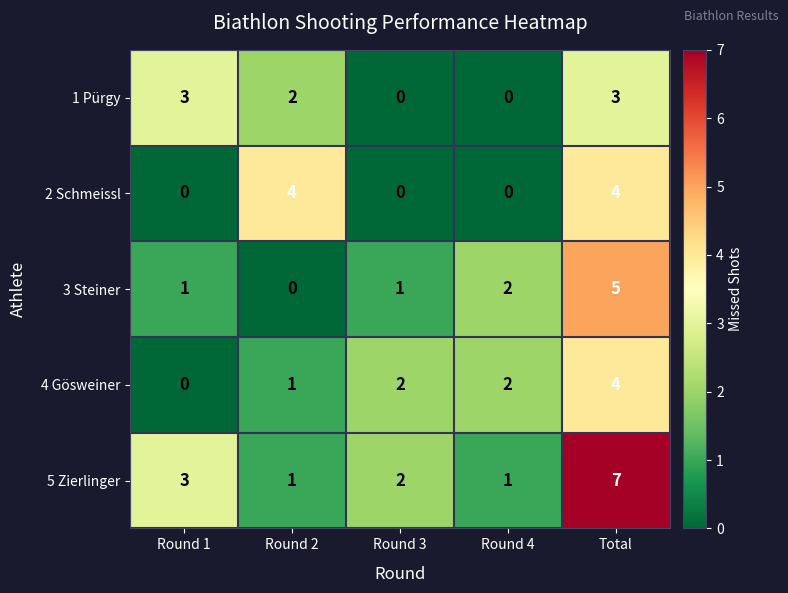

Which series has the largest range (max minus min)?

5 Zierlinger